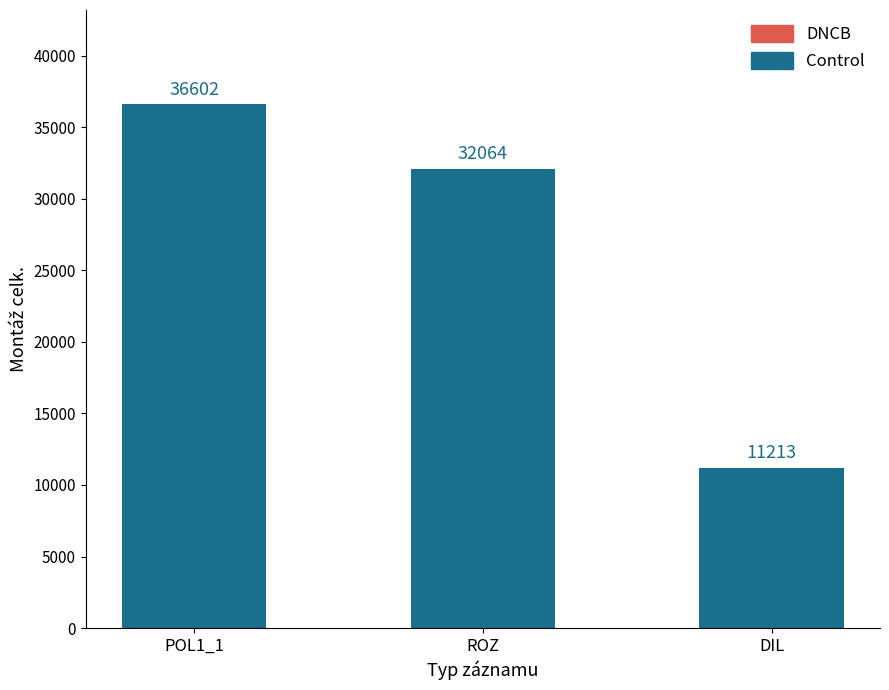

Which category has the highest value across all series?

POL1_1